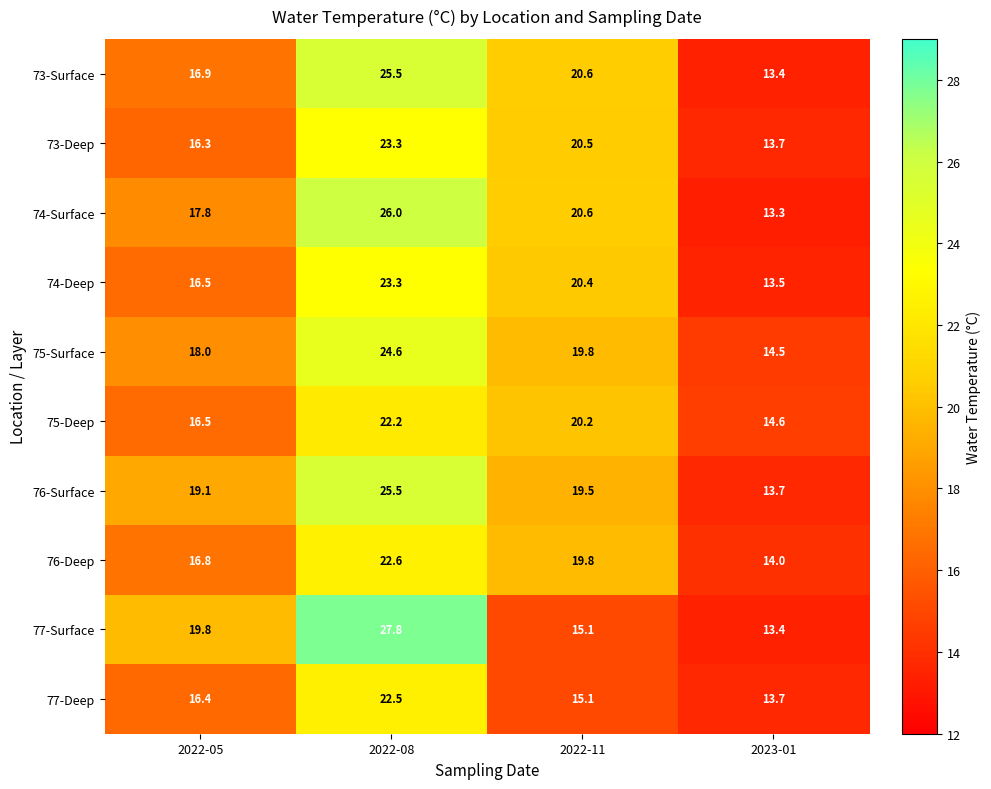

What is the difference between the 73-Surface values at 2022-08 and 2022-05?

8.6